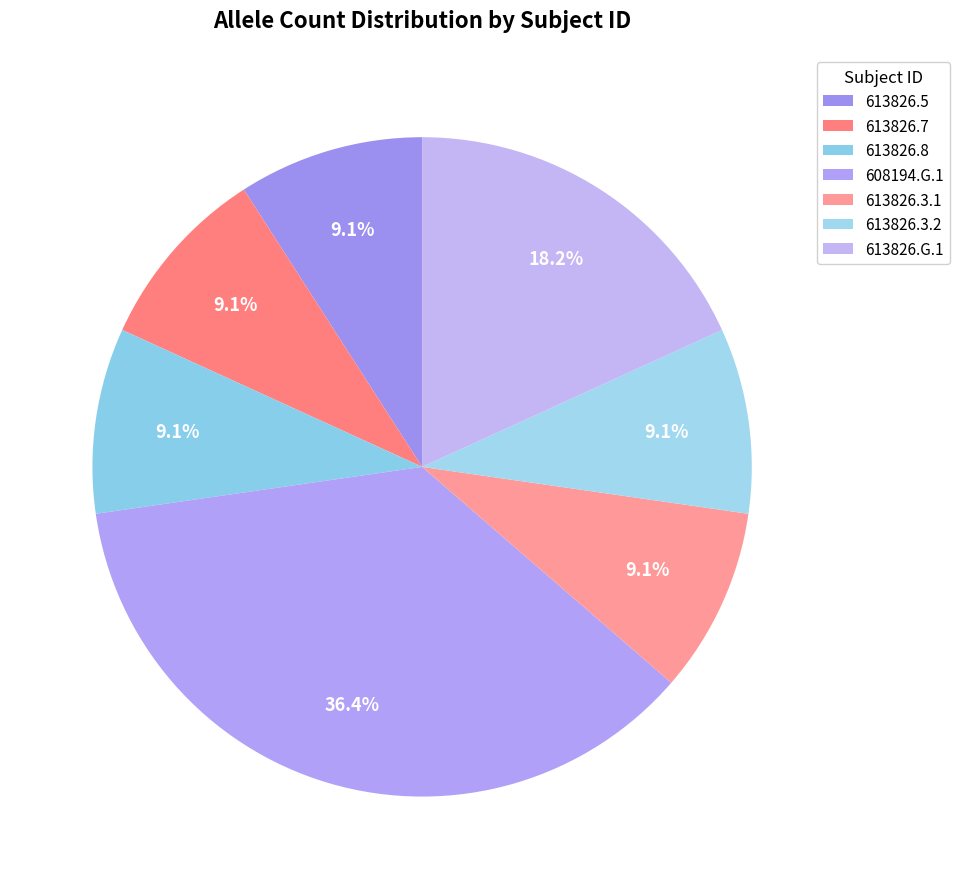

Count the number of slices in the pie.

7